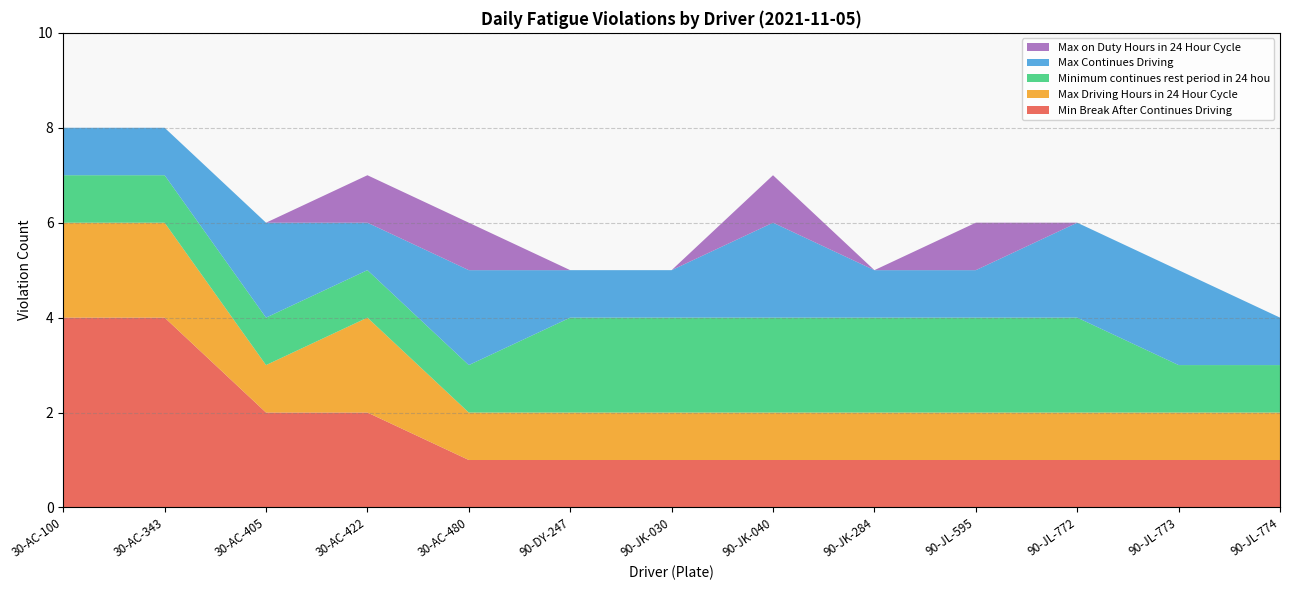

Reading left to right, extract all data points from this chart.

Min Break After Continues Driving: 4	4	2	2	1	1	1	1	1	1	1	1	1
Max Driving Hours in 24 Hour Cycle: 2	2	1	2	1	1	1	1	1	1	1	1	1
Minimum continues rest period in 24 hou: 1	1	1	1	1	2	2	2	2	2	2	1	1
Max Continues Driving: 1	1	2	1	2	1	1	2	1	1	2	2	1
Max on Duty Hours in 24 Hour Cycle: 0	0	0	1	1	0	0	1	0	1	0	0	0